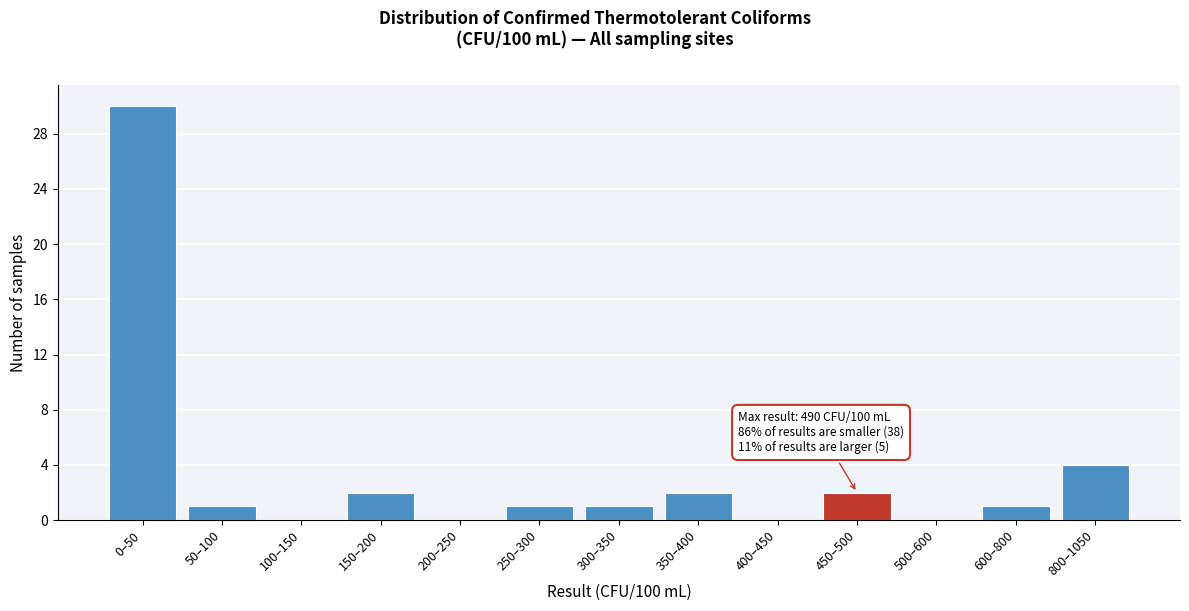

Reading left to right, list all the values displayed in this chart.

0–50=30	50–100=1	100–150=0	150–200=2	200–250=0	250–300=1	300–350=1	350–400=2	400–450=0	450–500=2	500–600=0	600–800=1	800–1050=4